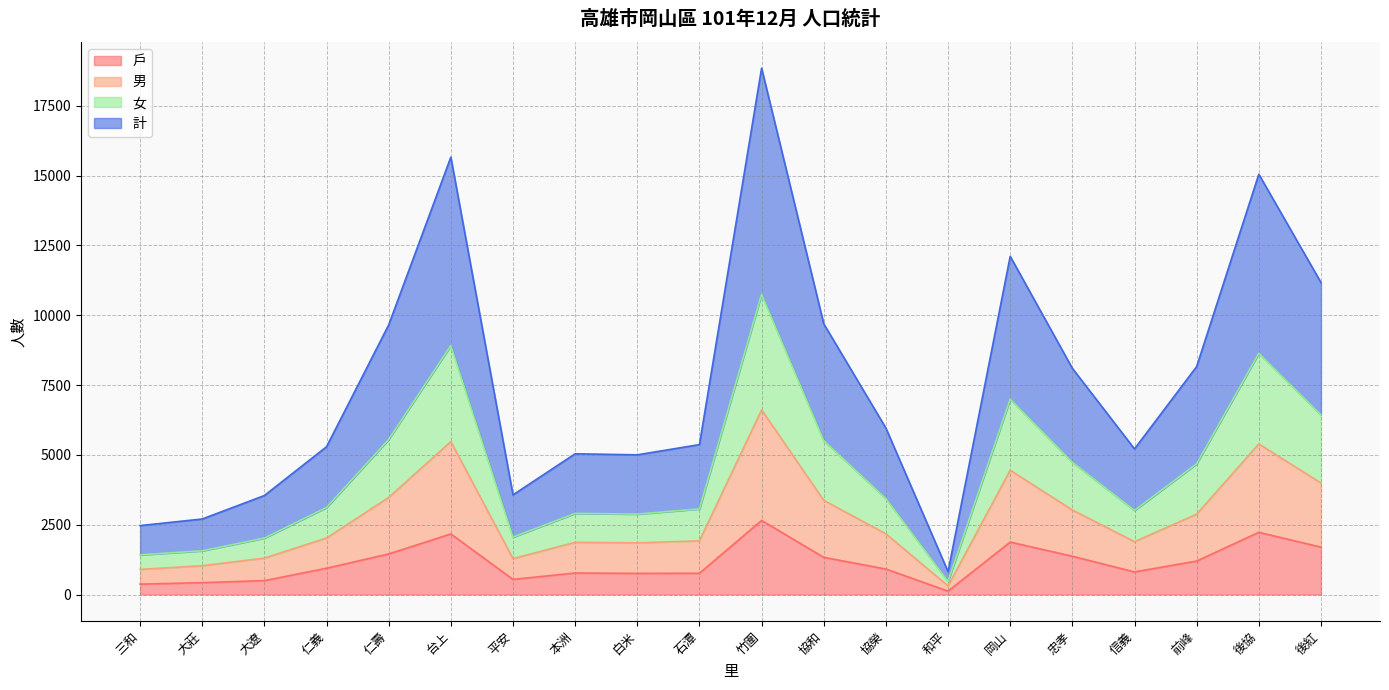

True or false: 男 and 計 intersect in this chart.

False